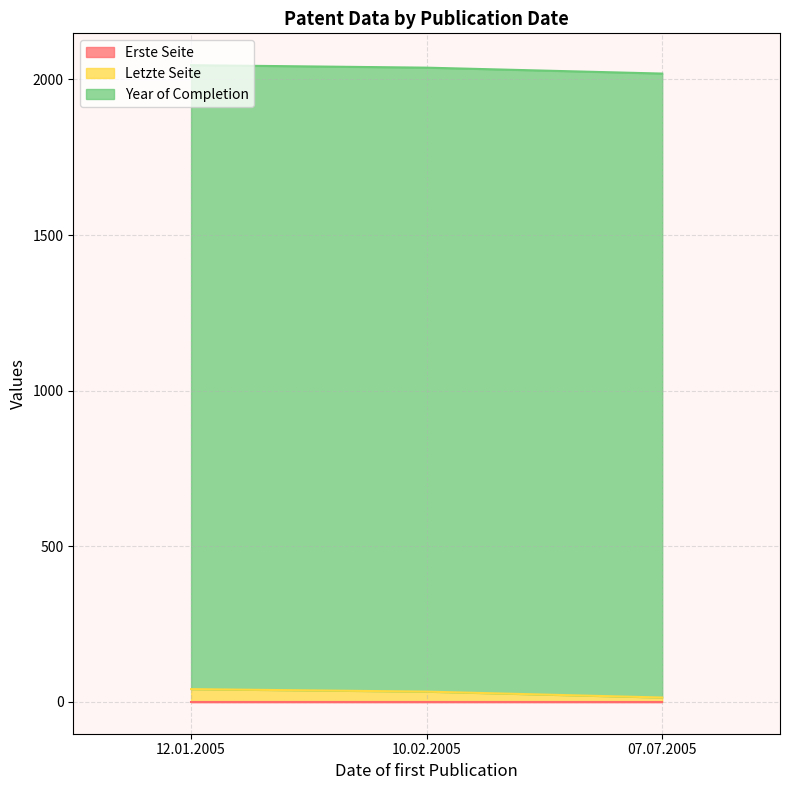

What is the sum of the Erste Seite values at 07.07.2005 and 12.01.2005?

2